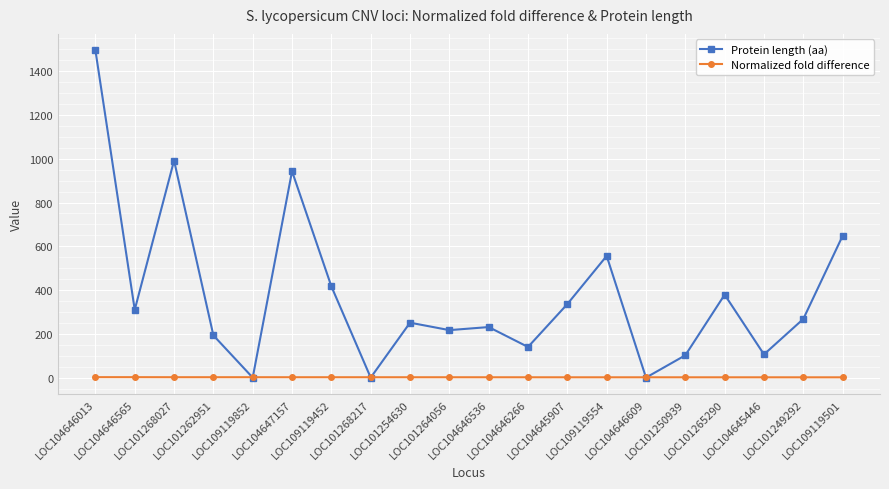

Which series has the largest range (max minus min)?

Protein length (aa)